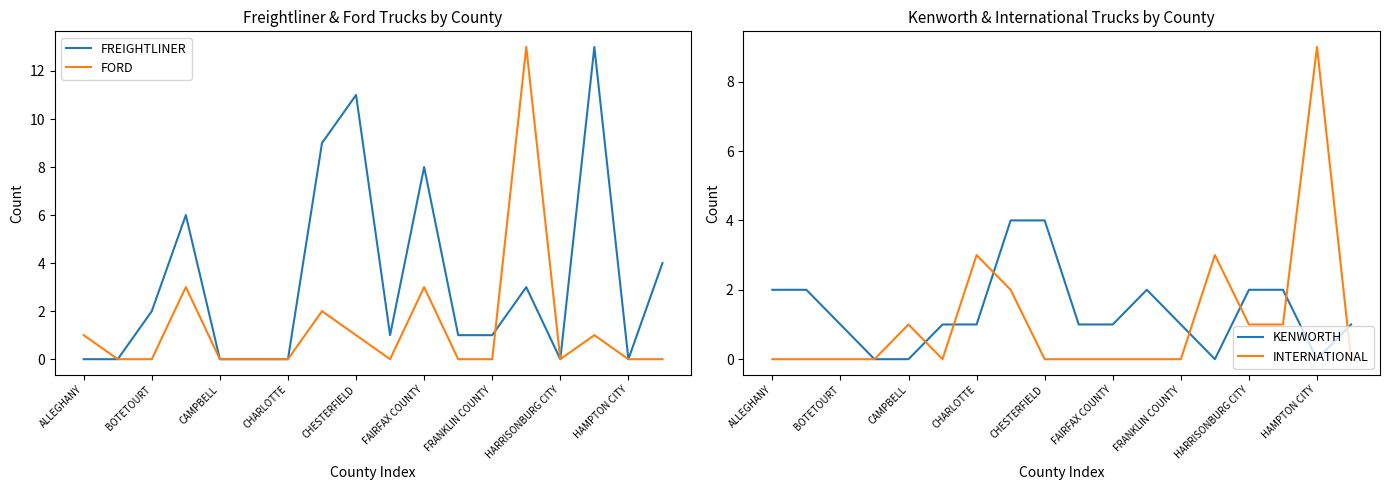

What is the highest value of the FREIGHTLINER series?

13